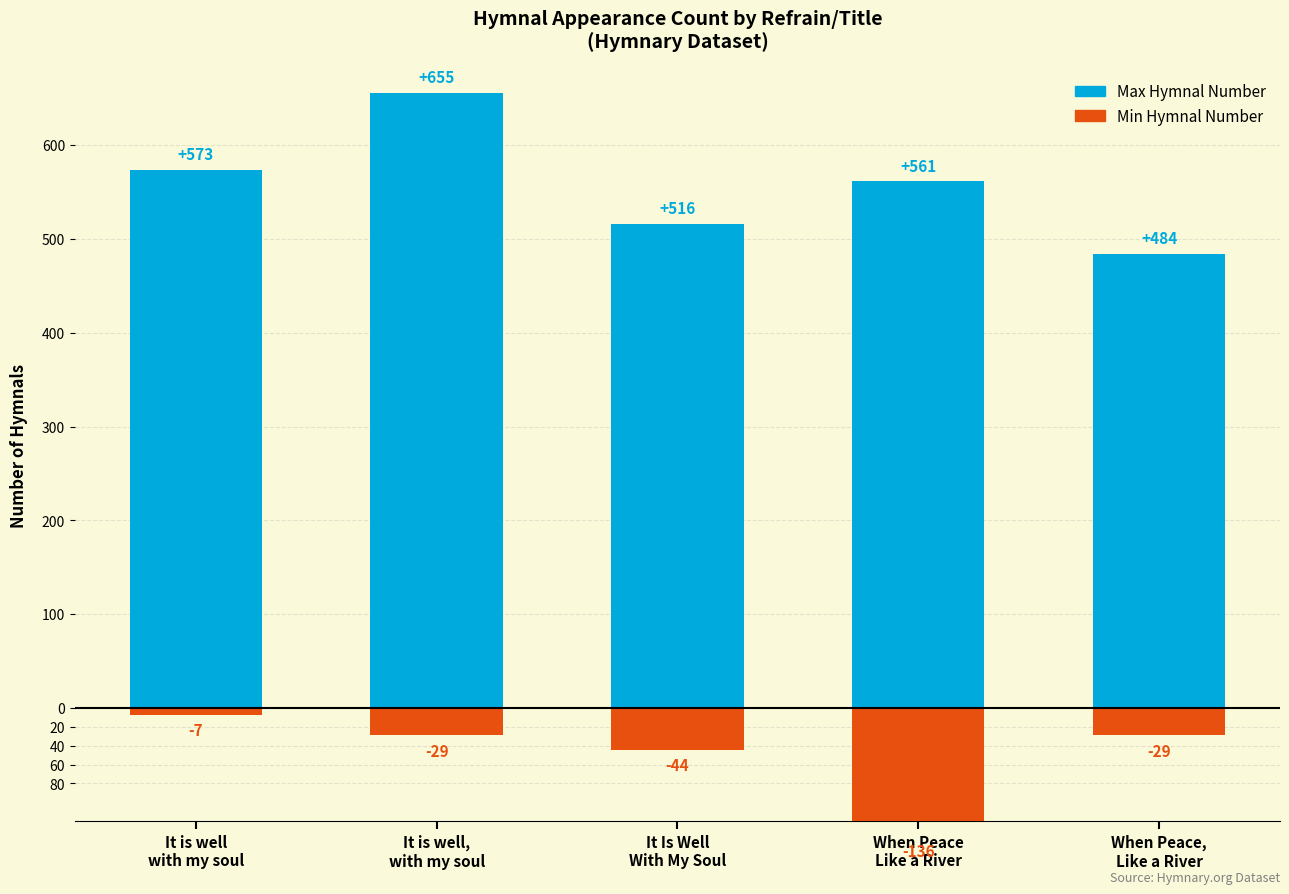

How many series are shown in this chart?

2